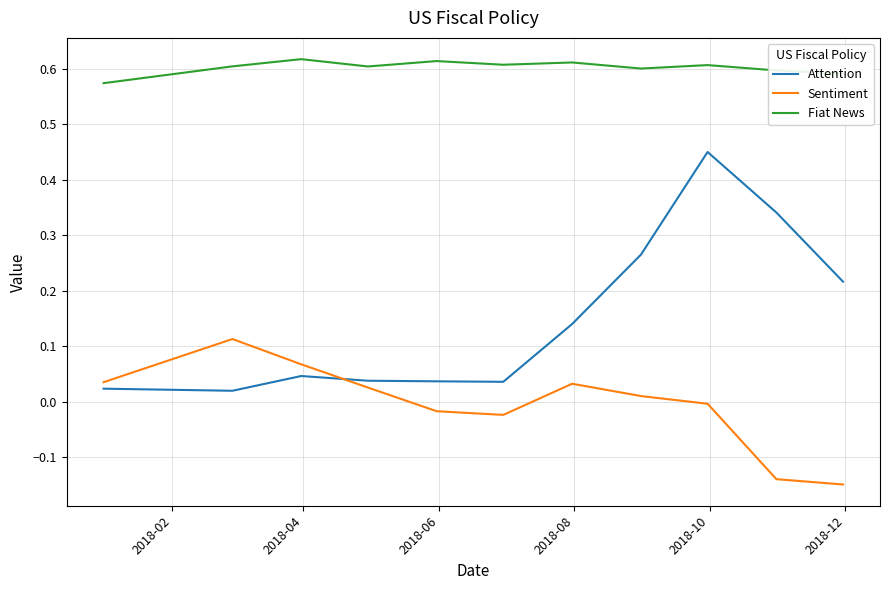

True or false: Attention and Fiat News cross at least once.

False